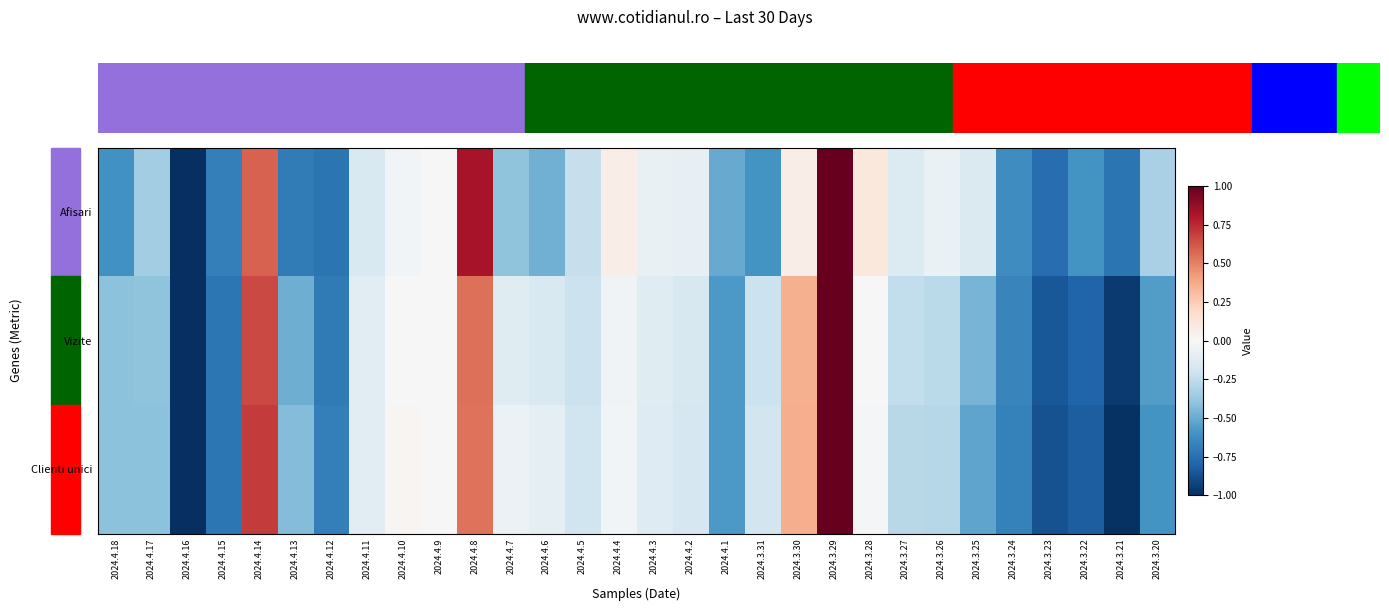

Reading left to right, list all the values displayed in this chart.

Afisari: 2024.4.18=-0.6	2024.4.17=-0.4	2024.4.16=-1.0	2024.4.15=-0.7	2024.4.14=0.6	2024.4.13=-0.7	2024.4.12=-0.7	2024.4.11=-0.2	2024.4.10=-0.0	2024.4.9=-0.0	2024.4.8=0.8	2024.4.7=-0.4	2024.4.6=-0.5	2024.4.5=-0.2	2024.4.4=0.1	2024.4.3=-0.1	2024.4.2=-0.1	2024.4.1=-0.5	2024.3.31=-0.6	2024.3.30=0.1	2024.3.29=1.0	2024.3.28=0.1	2024.3.27=-0.1	2024.3.26=-0.1	2024.3.25=-0.1	2024.3.24=-0.6	2024.3.23=-0.8	2024.3.22=-0.6	2024.3.21=-0.7	2024.3.20=-0.3
Vizite: 2024.4.18=-0.4	2024.4.17=-0.4	2024.4.16=-1.0	2024.4.15=-0.7	2024.4.14=0.7	2024.4.13=-0.5	2024.4.12=-0.7	2024.4.11=-0.1	2024.4.10=0.0	2024.4.9=0.0	2024.4.8=0.6	2024.4.7=-0.1	2024.4.6=-0.1	2024.4.5=-0.2	2024.4.4=-0.0	2024.4.3=-0.1	2024.4.2=-0.2	2024.4.1=-0.6	2024.3.31=-0.2	2024.3.30=0.4	2024.3.29=1.0	2024.3.28=-0.0	2024.3.27=-0.2	2024.3.26=-0.3	2024.3.25=-0.5	2024.3.24=-0.7	2024.3.23=-0.8	2024.3.22=-0.8	2024.3.21=-1.0	2024.3.20=-0.6
Clienti unici: 2024.4.18=-0.4	2024.4.17=-0.4	2024.4.16=-1.0	2024.4.15=-0.7	2024.4.14=0.7	2024.4.13=-0.4	2024.4.12=-0.7	2024.4.11=-0.1	2024.4.10=0.0	2024.4.9=0.0	2024.4.8=0.5	2024.4.7=-0.1	2024.4.6=-0.1	2024.4.5=-0.2	2024.4.4=-0.0	2024.4.3=-0.1	2024.4.2=-0.2	2024.4.1=-0.6	2024.3.31=-0.2	2024.3.30=0.4	2024.3.29=1.0	2024.3.28=-0.0	2024.3.27=-0.3	2024.3.26=-0.3	2024.3.25=-0.5	2024.3.24=-0.7	2024.3.23=-0.9	2024.3.22=-0.8	2024.3.21=-1.0	2024.3.20=-0.6